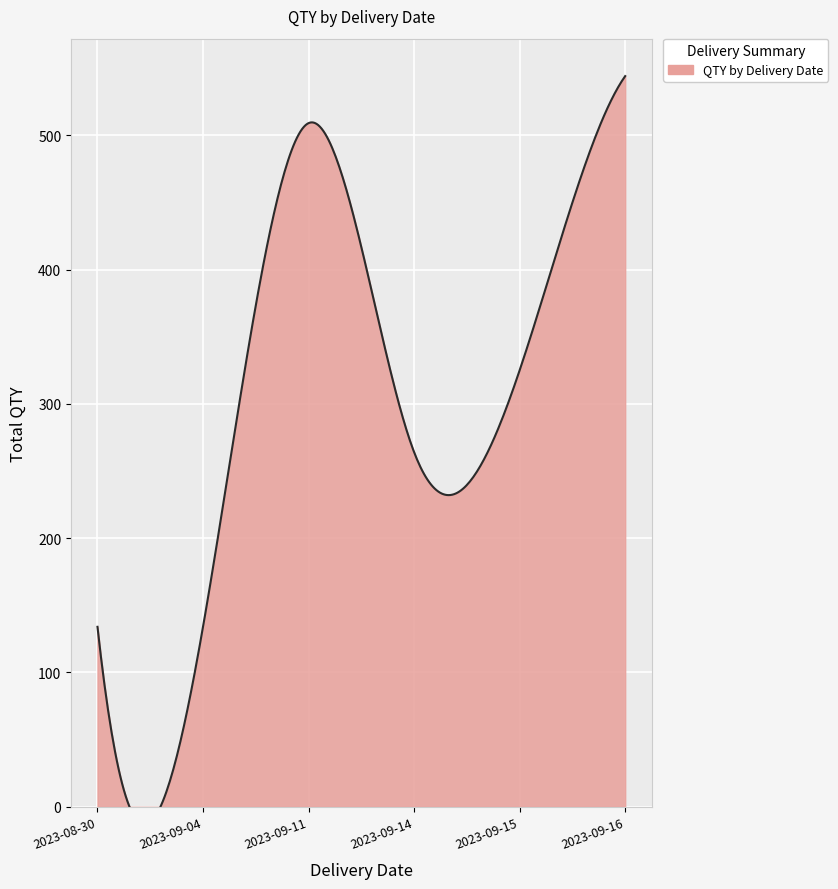

The value at 2023-09-14 is 26. True or false?

False